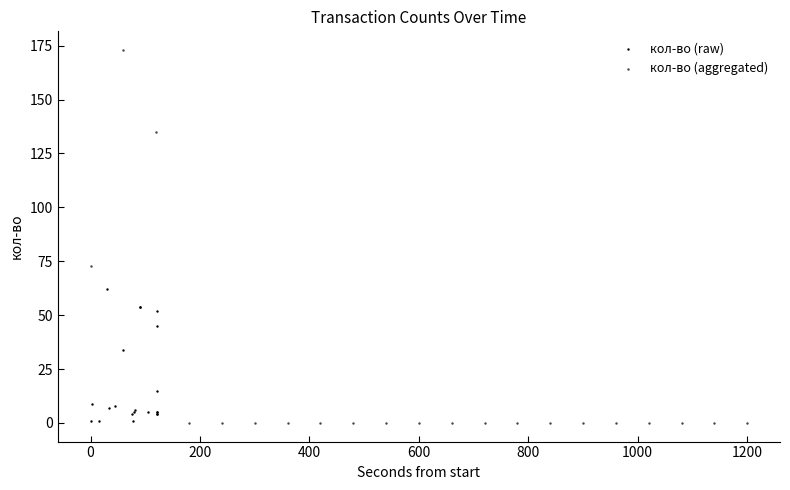

Which series reaches the maximum Y coordinate?

кол-во (aggregated)